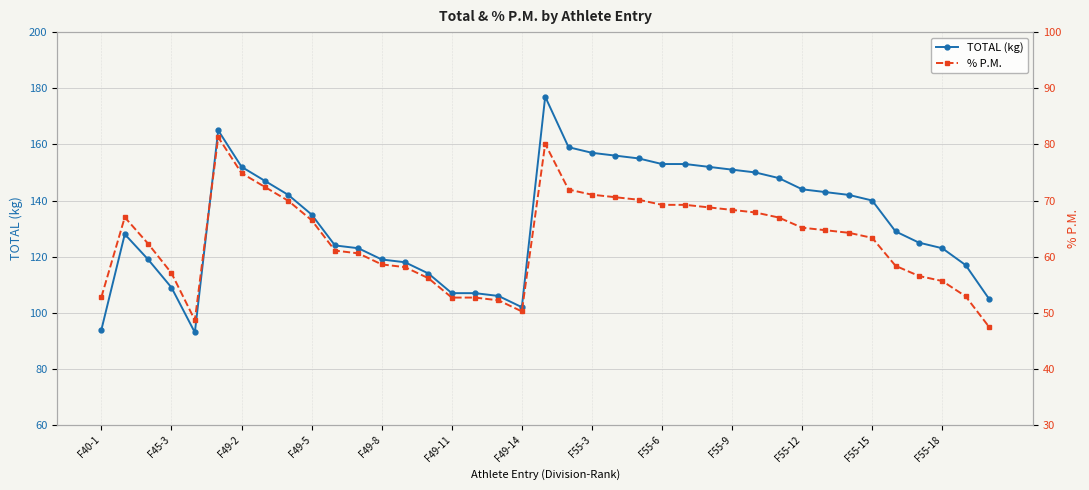

Reading right to left, what are all the values shown in this chart?

TOTAL (kg): 105.0	117.0	123.0	125.0	129.0	140.0	142.0	143.0	144.0	148.0	150.0	151.0	152.0	153.0	153.0	155.0	156.0	157.0	159.0	177.0	102.0	106.0	107.0	107.0	114.0	118.0	119.0	123.0	124.0	135.0	142.0	147.0	152.0	165.0	93.0	109.0	119.0	128.0	94.0
% P.M.: 47.5	52.9	55.7	56.6	58.4	63.4	64.2	64.7	65.2	67.0	67.9	68.3	68.8	69.2	69.2	70.1	70.6	71.0	72.0	80.1	50.2	52.2	52.7	52.7	56.2	58.1	58.6	60.6	61.1	66.5	70.0	72.4	74.9	81.3	48.7	57.1	62.3	67.0	52.8